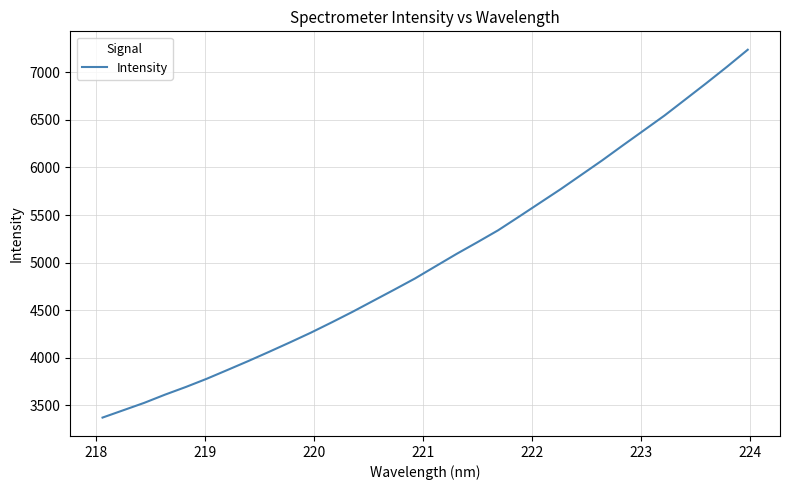

What is the difference between the maximum and minimum values?

3865.6